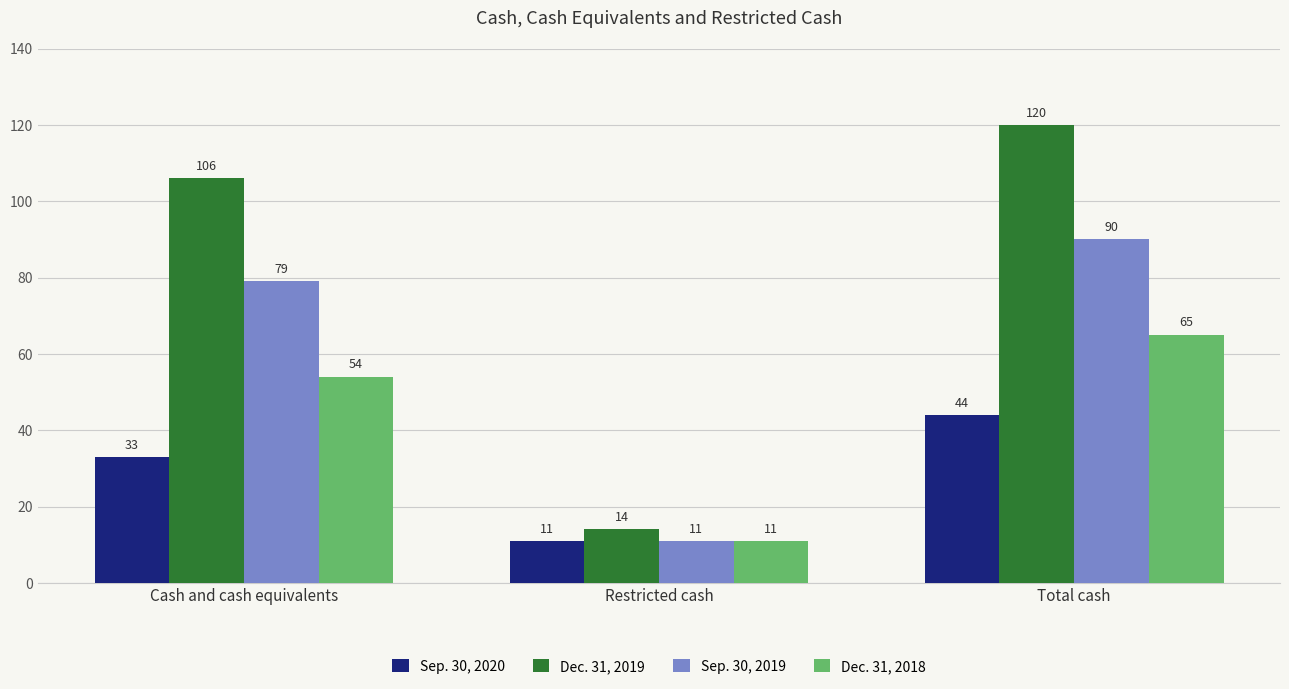

Is the value of Sep. 30, 2019 at Restricted cash greater than the value of Sep. 30, 2020 at Cash and cash equivalents?

No